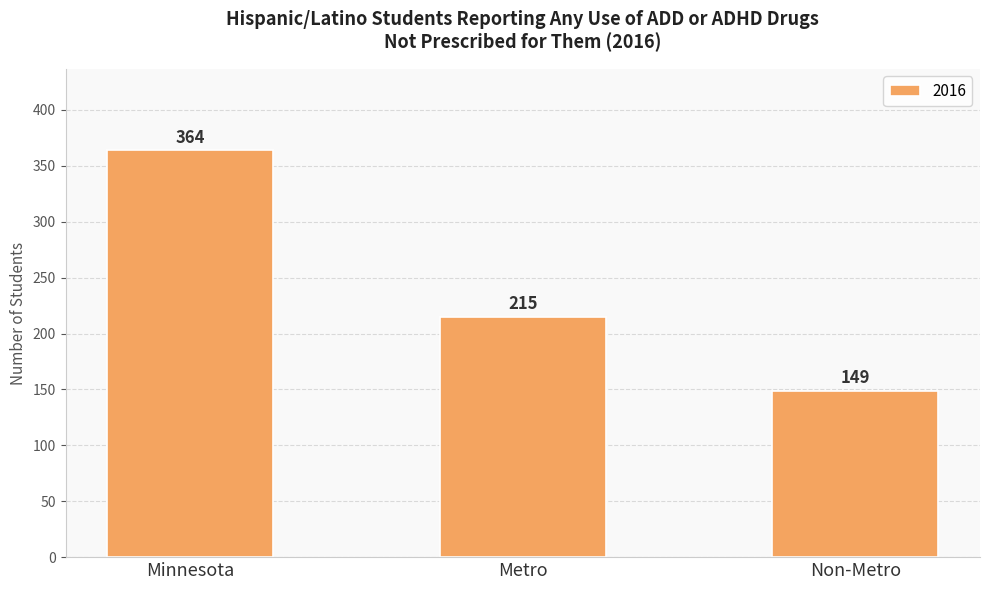

The chart shows a value of 205 at Minnesota. True or false?

False